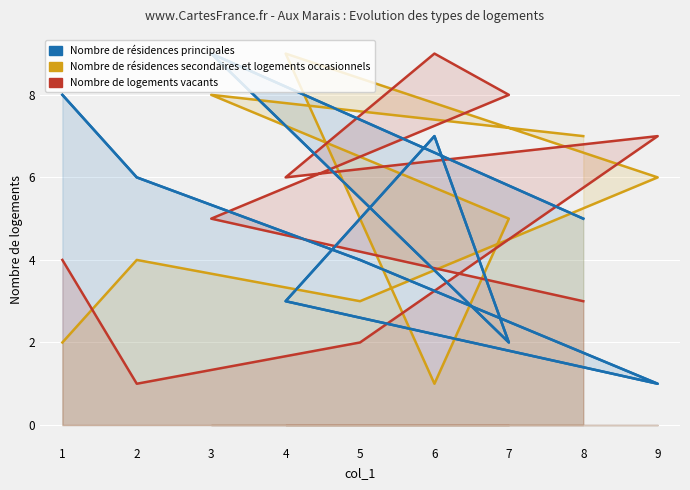

Where do Nombre de résidences secondaires et logements occasionnels and Nombre de résidences principales first cross each other?

5 and 9